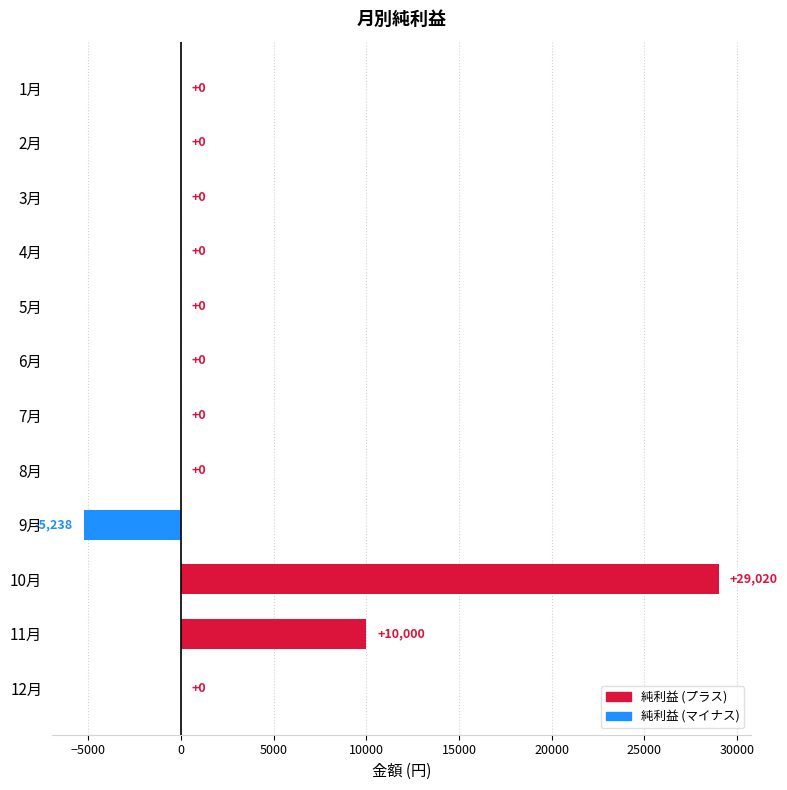

What is the sum of all values?

33782